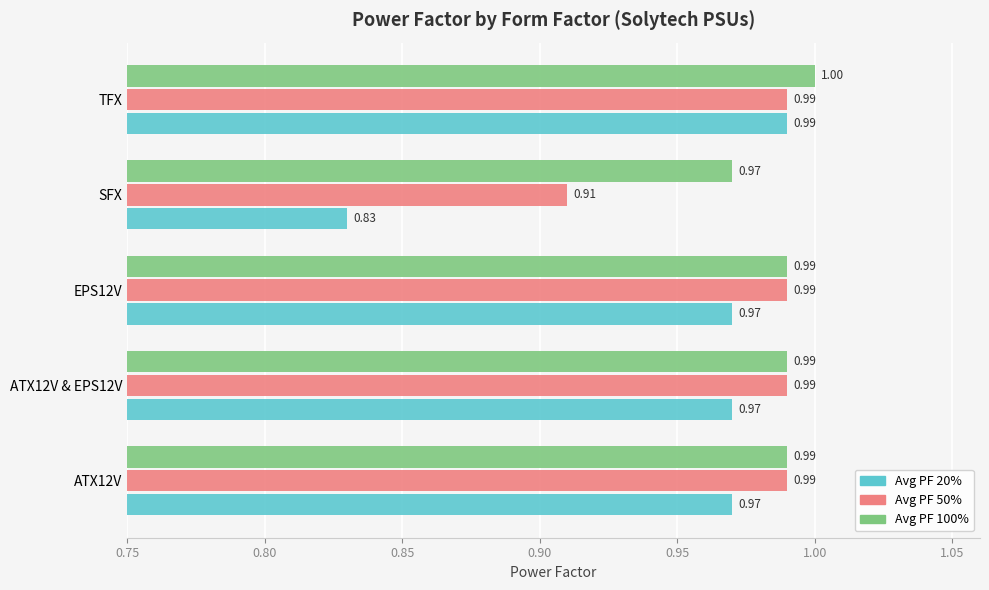

At which label does Avg PF 20% reach its peak?

TFX